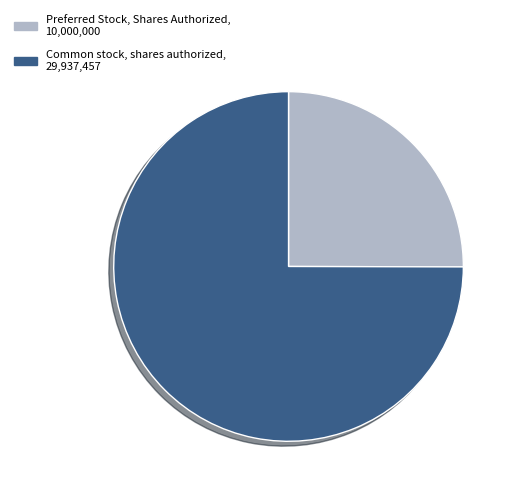

Is the sum of Preferred Stock, Shares Authorized and Common stock, shares authorized greater than half?

Yes